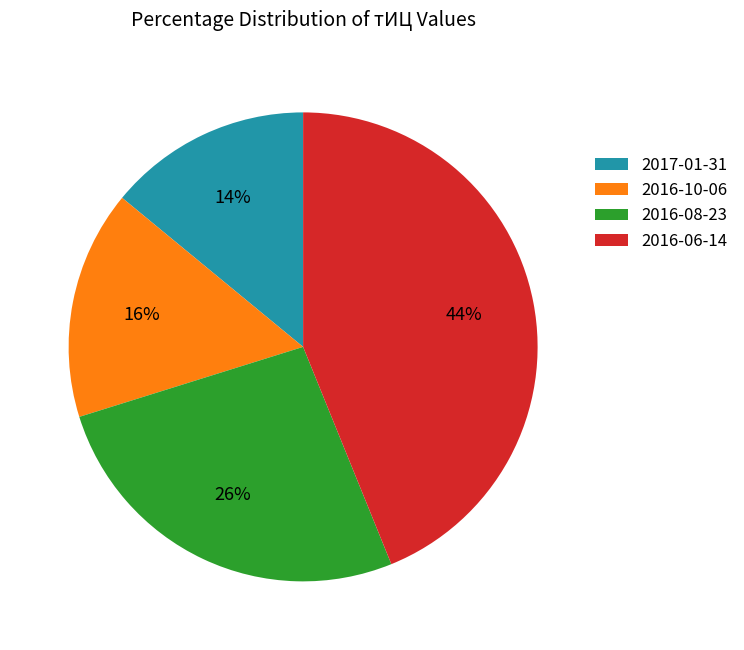

Count the number of slices in the pie.

4